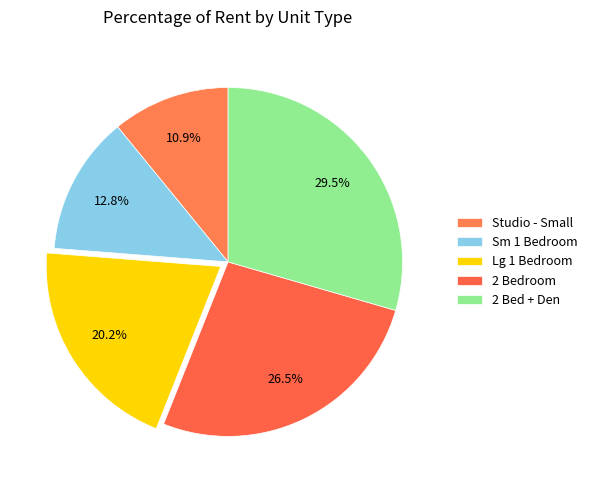

Count the number of slices in the pie.

5